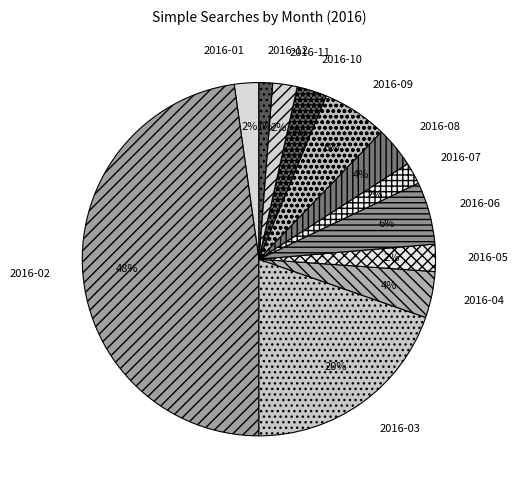

Which has a higher value, 2016-12 or 2016-01?

2016-01